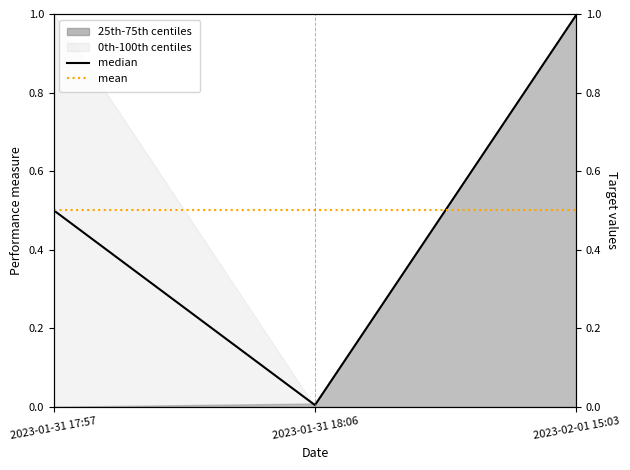

What position from the left is 2023-01-31 18:06?

2